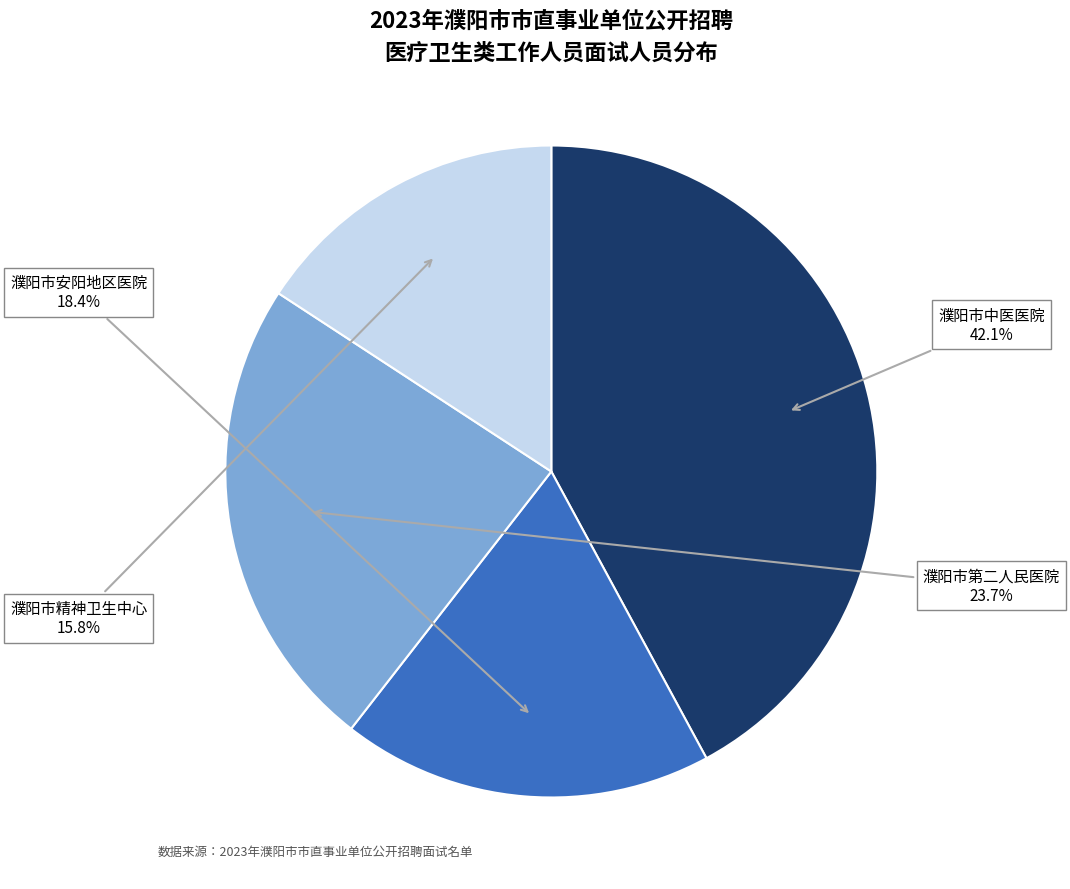

How many slices are in this pie chart?

4